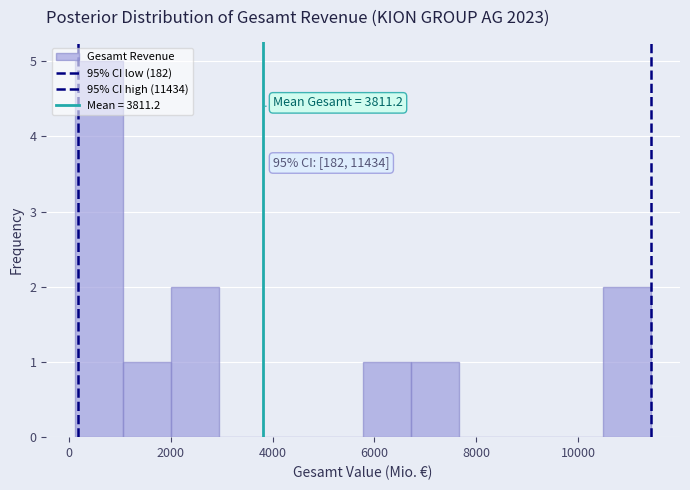

Over which range of the x-axis is the bar tallest?

200 to 1000